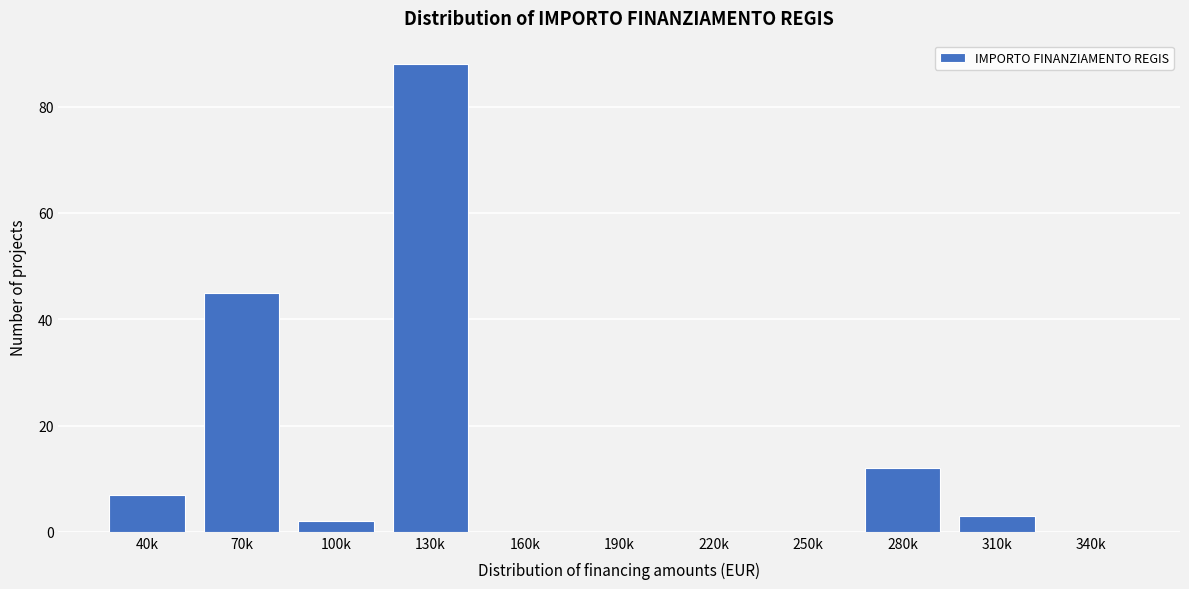

Reading left to right, list all the values displayed in this chart.

40k=7	70k=45	100k=2	130k=88	160k=0	190k=0	220k=0	250k=0	280k=12	310k=3	340k=0